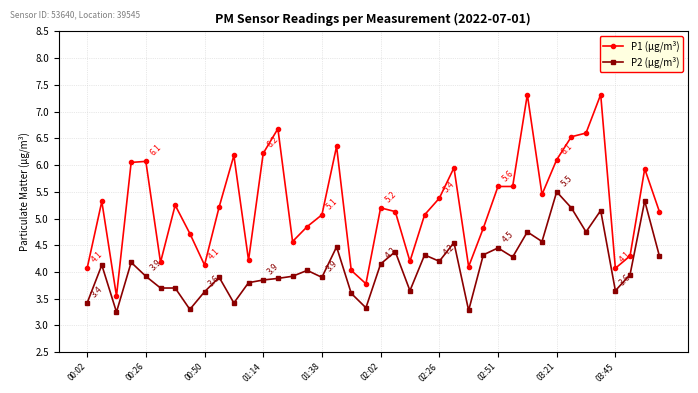

List the series in order of their overall mean, highest first.

P1 (µg/m³), P2 (µg/m³)